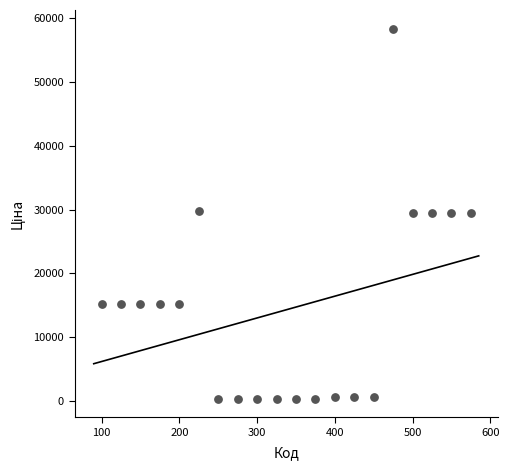

What is the range of X values (max minus min)?

475.0